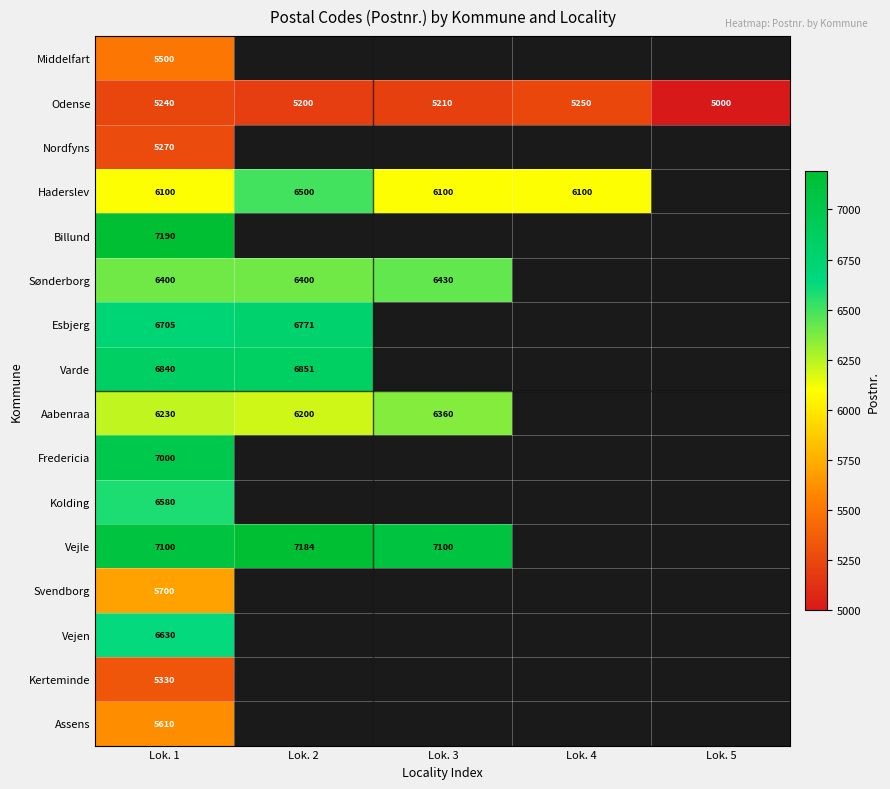

What is the spread (max minus min) of values at Lok. 1?

1950